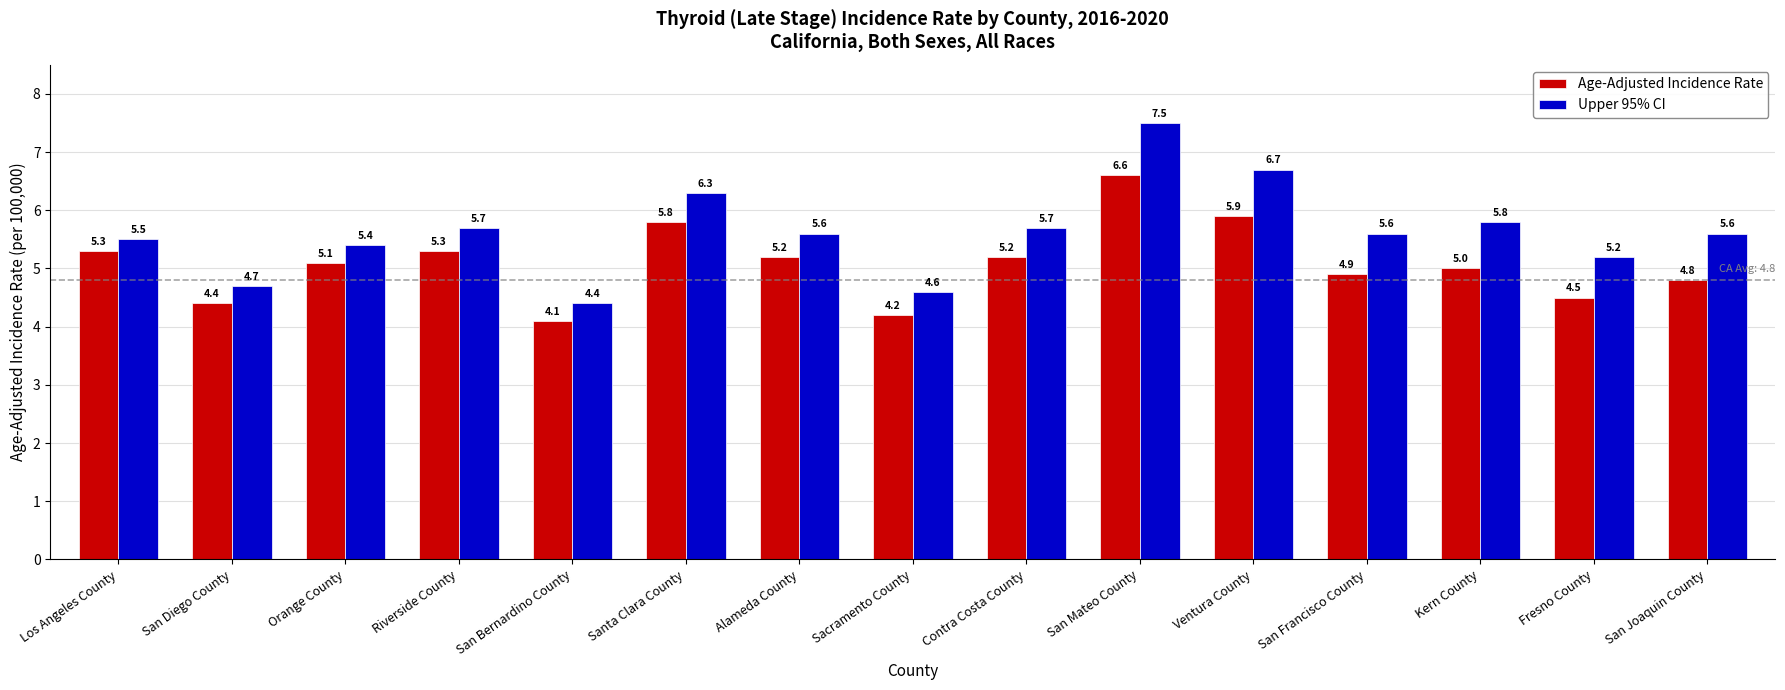

List the series in order of their peak value, highest first.

Upper 95% CI, Age-Adjusted Incidence Rate